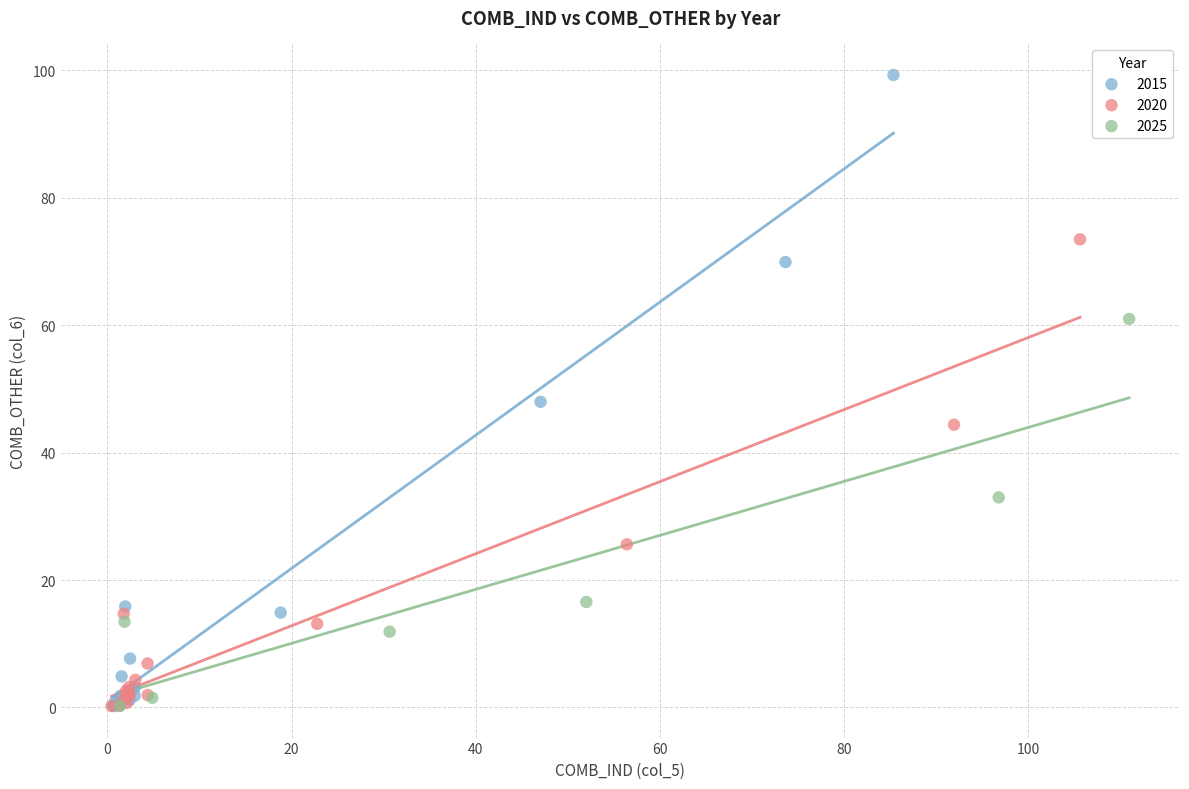

Which series reaches the maximum Y coordinate?

2015